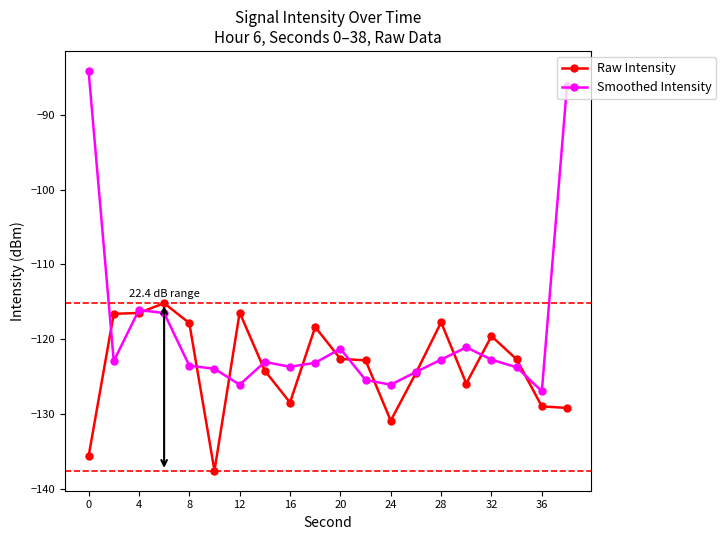

List the series in order of their overall mean, lowest first.

Raw Intensity, Smoothed Intensity